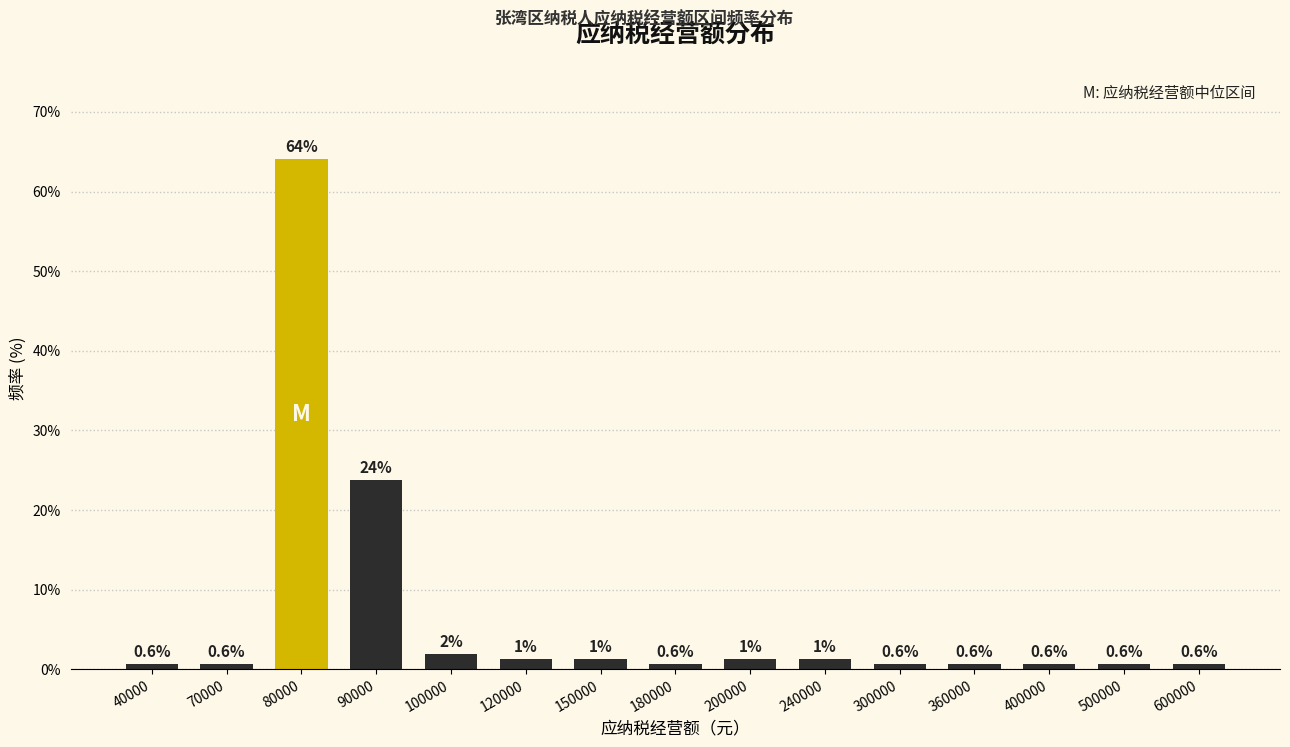

True or false: the data shows 29.0 at 80000.

False